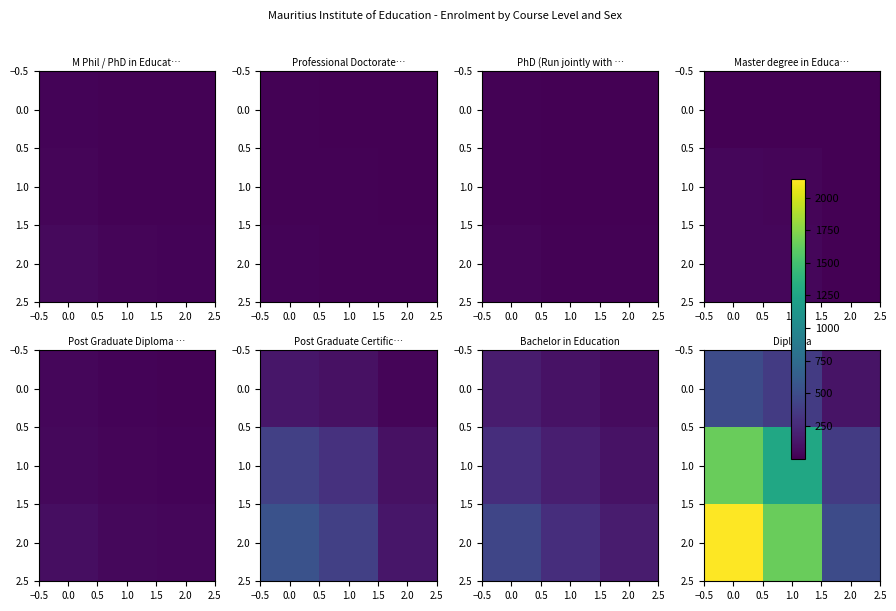

The value of 2.0 at 0.0 is 2972.1. True or false?

False